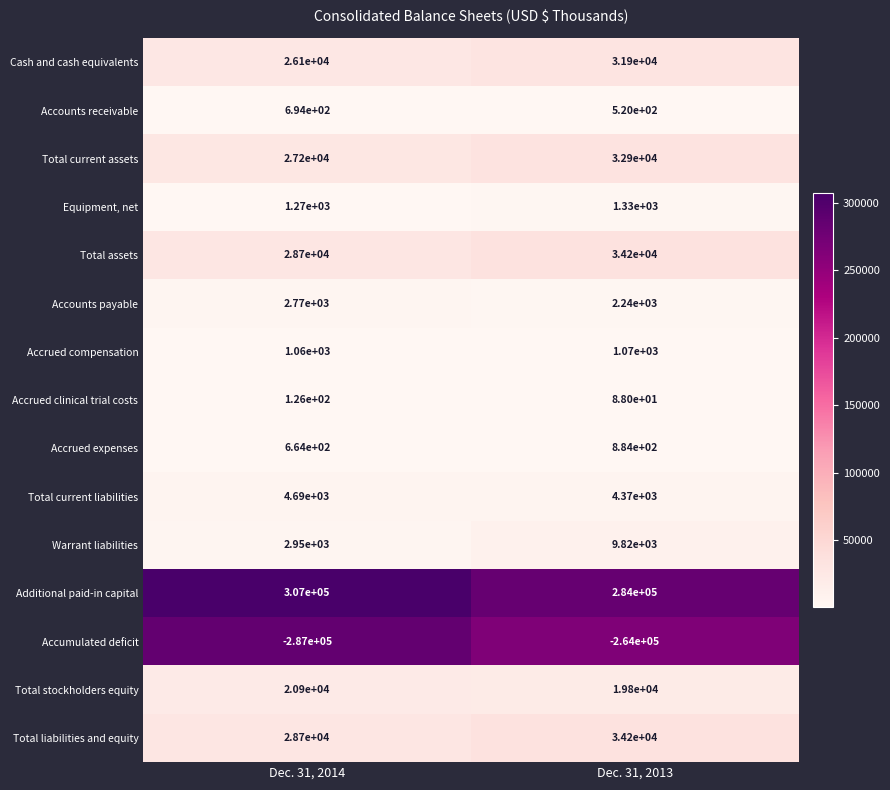

What is the difference between the Warrant liabilities values at Dec. 31, 2013 and Dec. 31, 2014?

6870